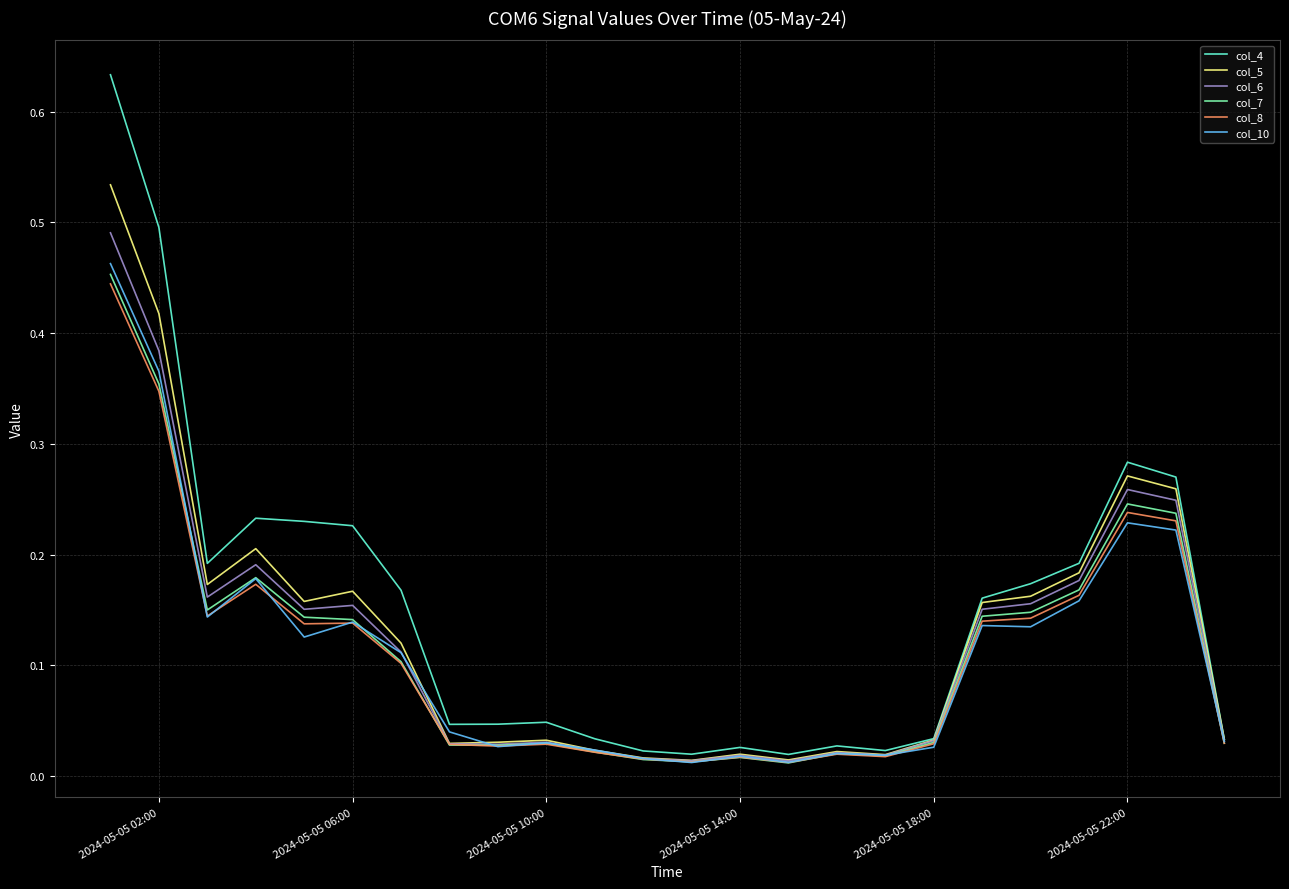

Which series has the widest spread of values?

col_4